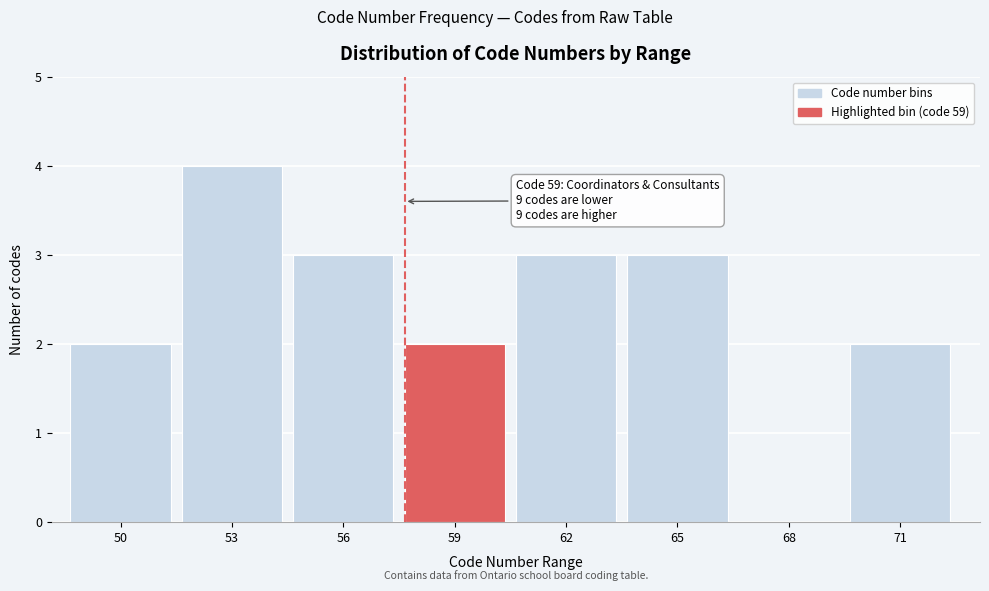

Reading right to left, list all the values displayed in this chart.

71=2	68=0	65=3	62=3	59=2	56=3	53=4	50=2